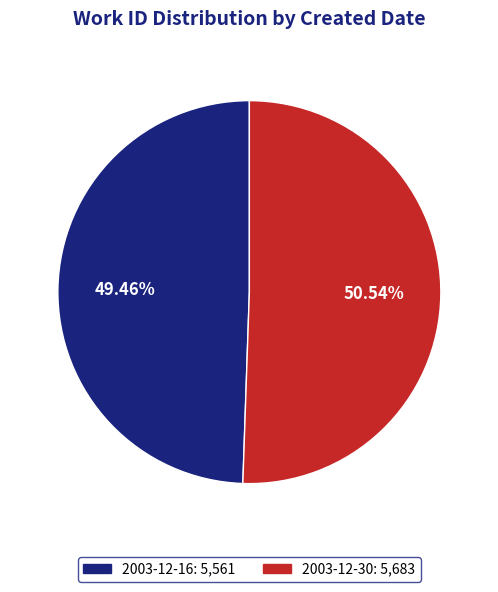

To the nearest percent, what is the difference between the 2003-12-30 and 2003-12-16 slice percentages?

1%